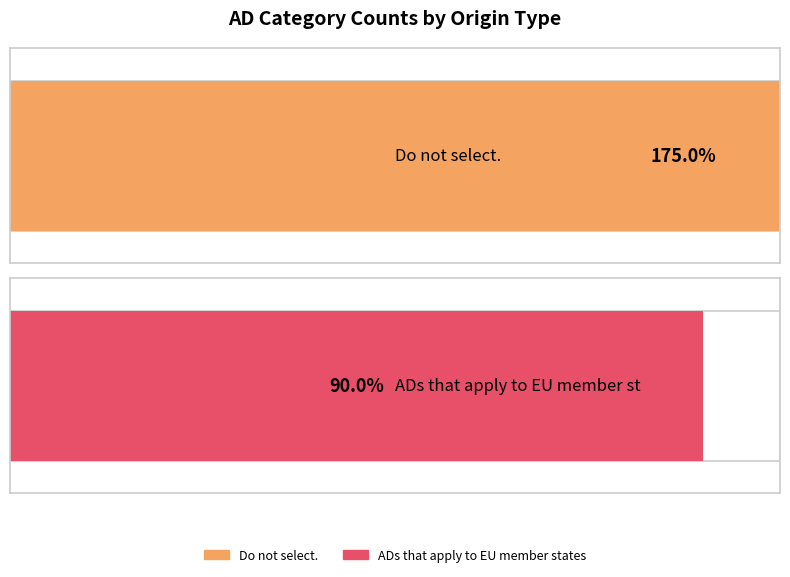

What are all the series names shown in the legend?

Do not select., ADs that apply to EU member states